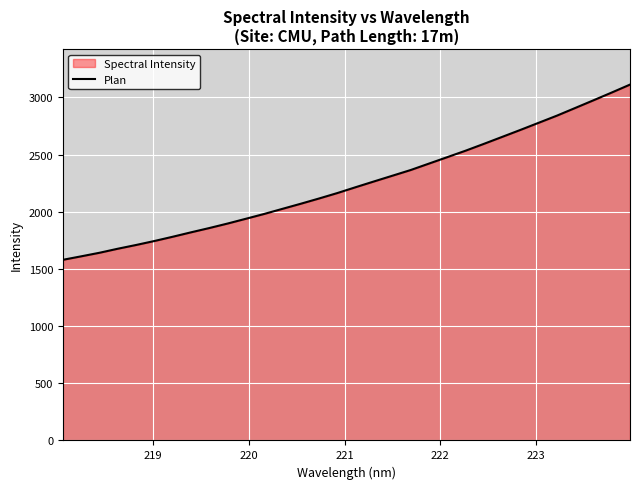

What is the difference between the maximum and minimum values?

1532.1